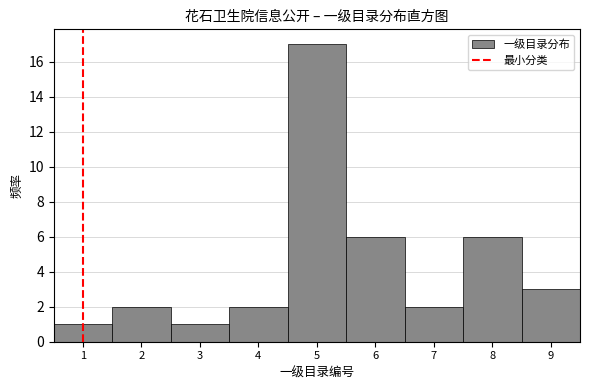

Reading left to right, list every bar in this chart as the range it spans on the x-axis followed by its height. The values are not printed on the chart, so give them approximately, as read against the axis.

0.5 to 1.5: 1
1.5 to 2.5: 2
2.5 to 3.5: 1
3.5 to 4.5: 2
4.5 to 5.5: 17
5.5 to 6.5: 6
6.5 to 7.5: 2
7.5 to 8.5: 6
8.5 to 9.5: 3